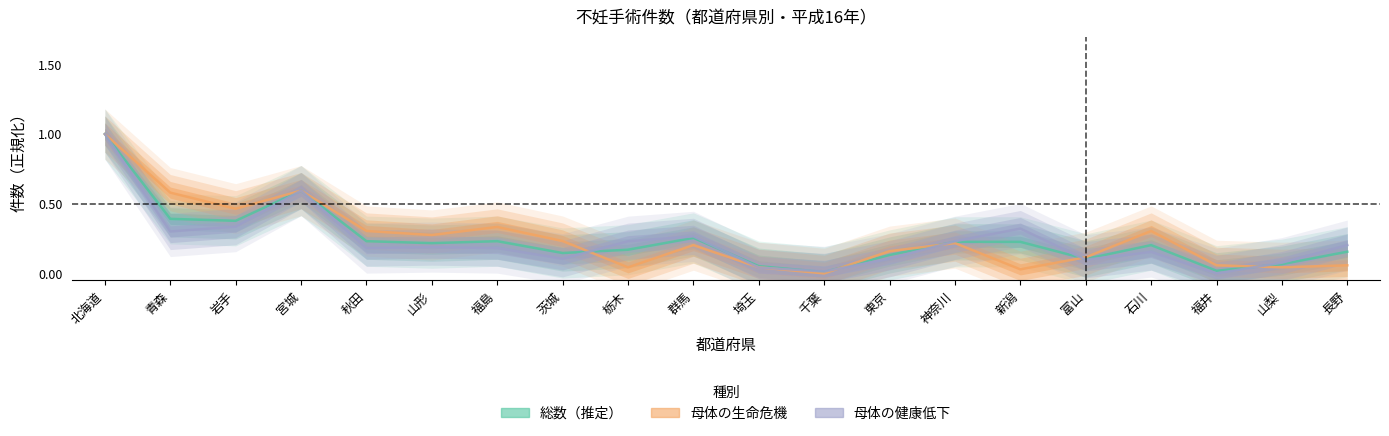

At 福島, list the series in order from smallest to largest.

母体の健康低下（女）, 総数, 母体の生命危機（女）